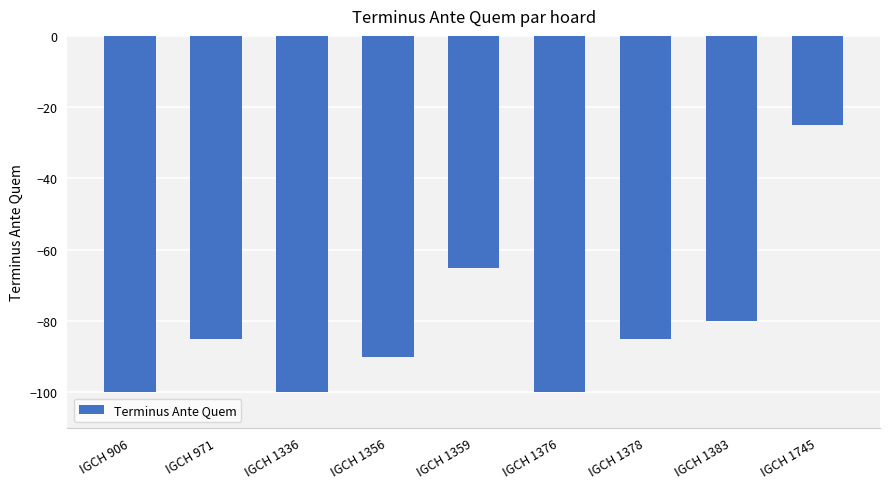

What is the value of the 1st bar from the left?

-100